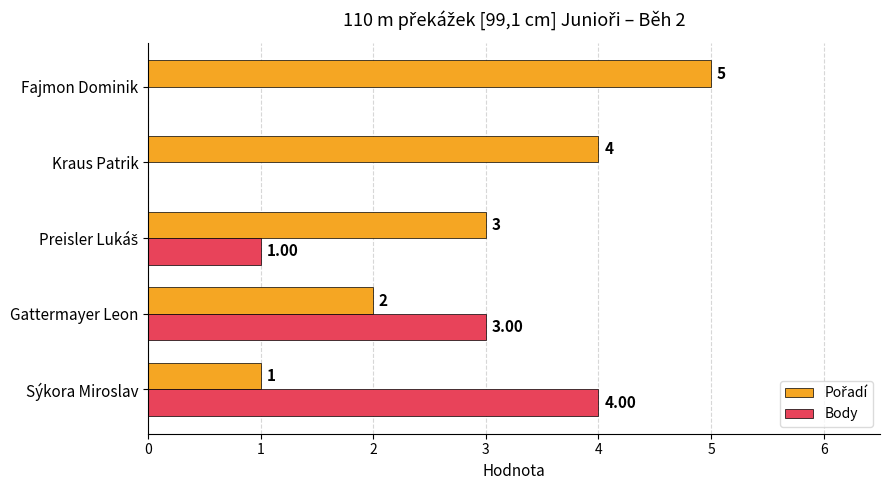

Which category has the highest value across all series?

Fajmon Dominik